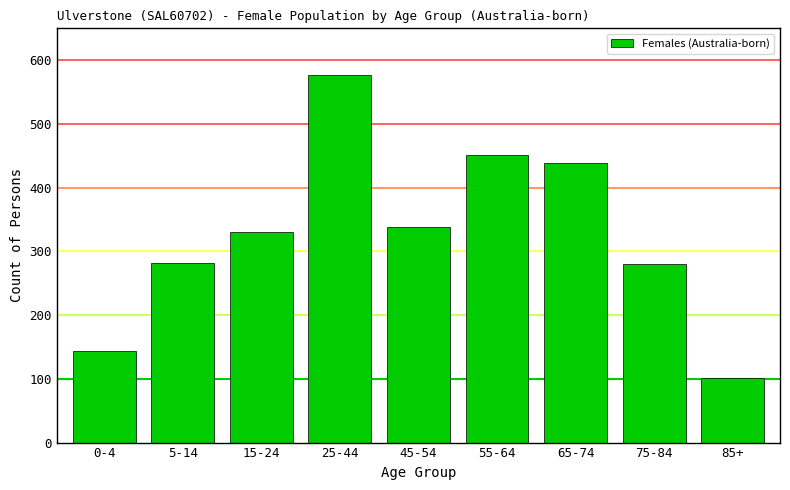

What is the label of the 6th bar from the right?

25-44